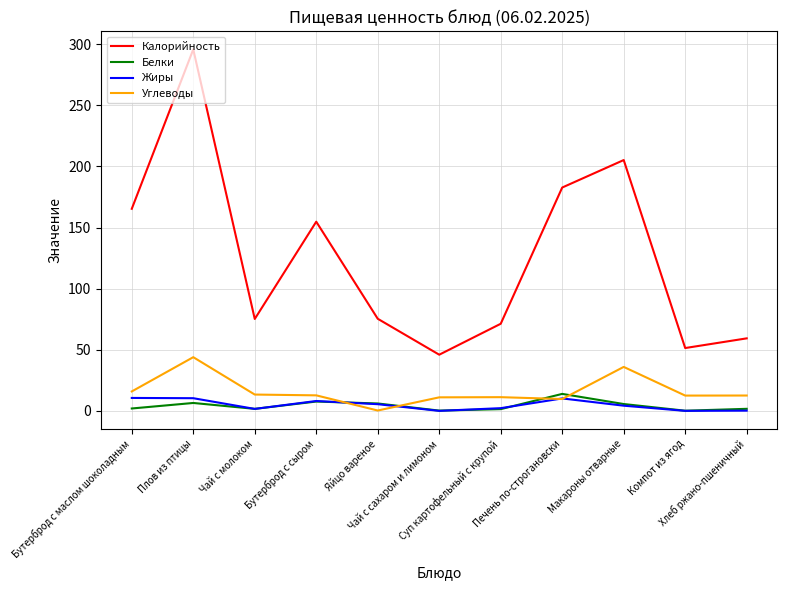

Which series has the widest spread of values?

Калорийность